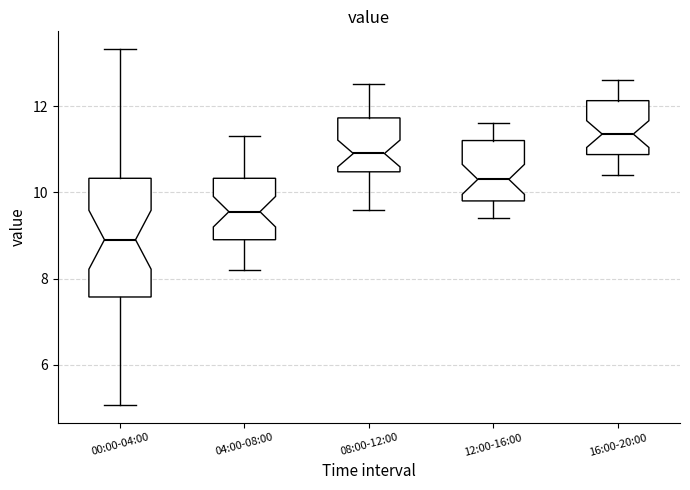

Reading left to right, read every box against the y-axis: the position of its median line, the range the box covers, and the ends of its whiskers. The values are not printed on the chart, so give them approximately, as read against the axis.

00:00-04:00: median 9.0, box 7.6 to 10.4, whiskers 5.0 to 13.4
04:00-08:00: median 9.6, box 9.0 to 10.4, whiskers 8.2 to 11.4
08:00-12:00: median 11.0, box 10.4 to 11.8, whiskers 9.6 to 12.6
12:00-16:00: median 10.4, box 9.8 to 11.2, whiskers 9.4 to 11.6
16:00-20:00: median 11.4, box 10.8 to 12.2, whiskers 10.4 to 12.6